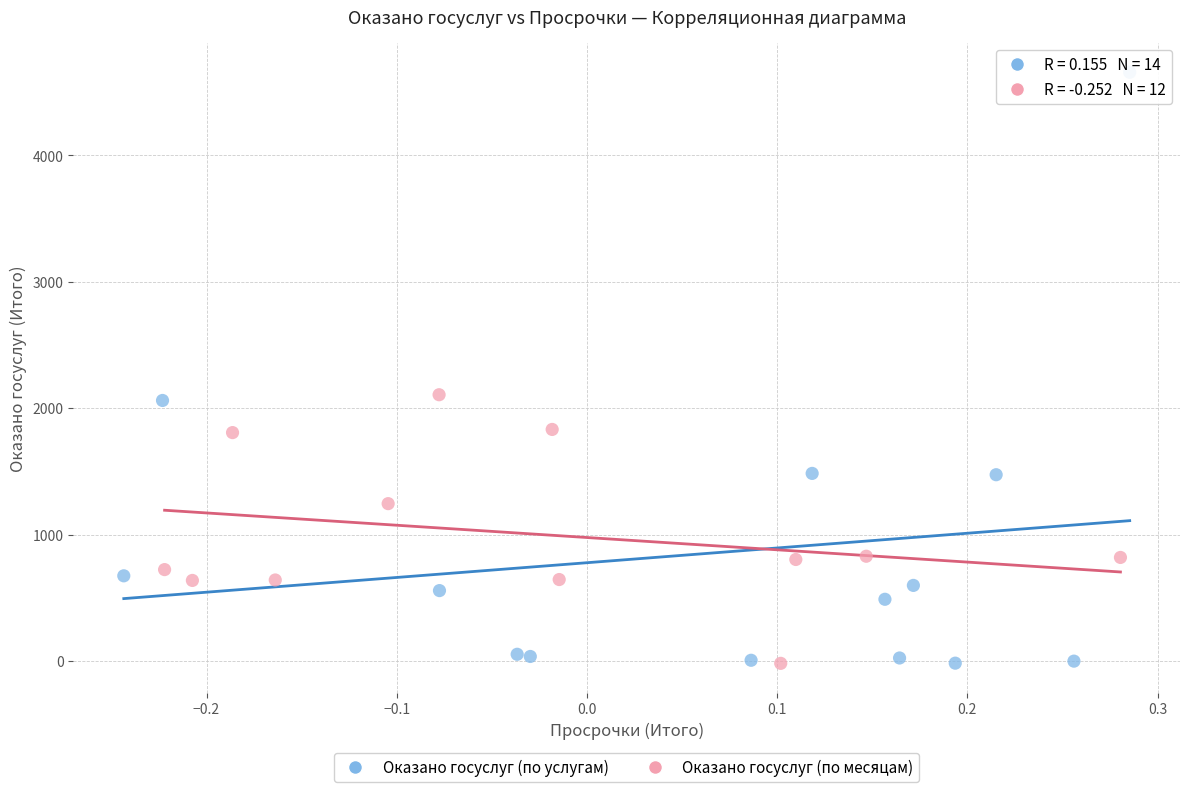

Which series has the largest Y range (max minus min)?

Оказано госуслуг (по услугам)